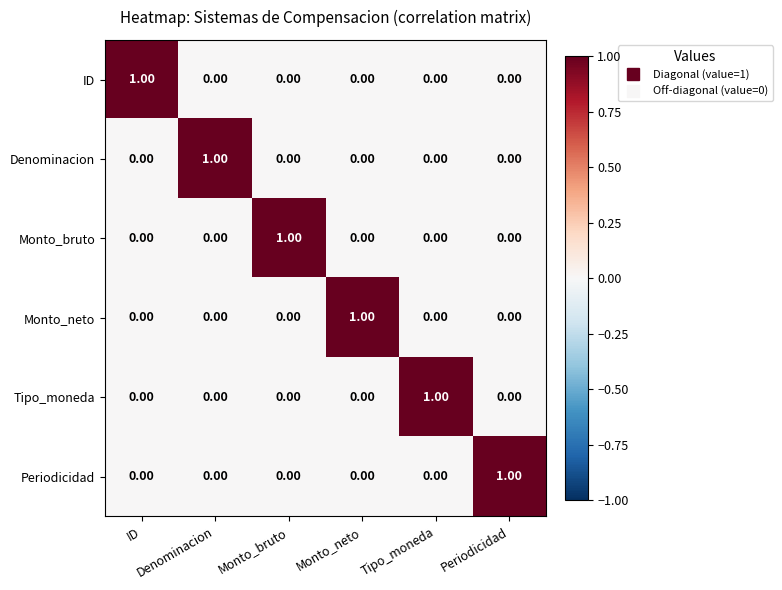

At how many categories does at least one series exceed 0?

6